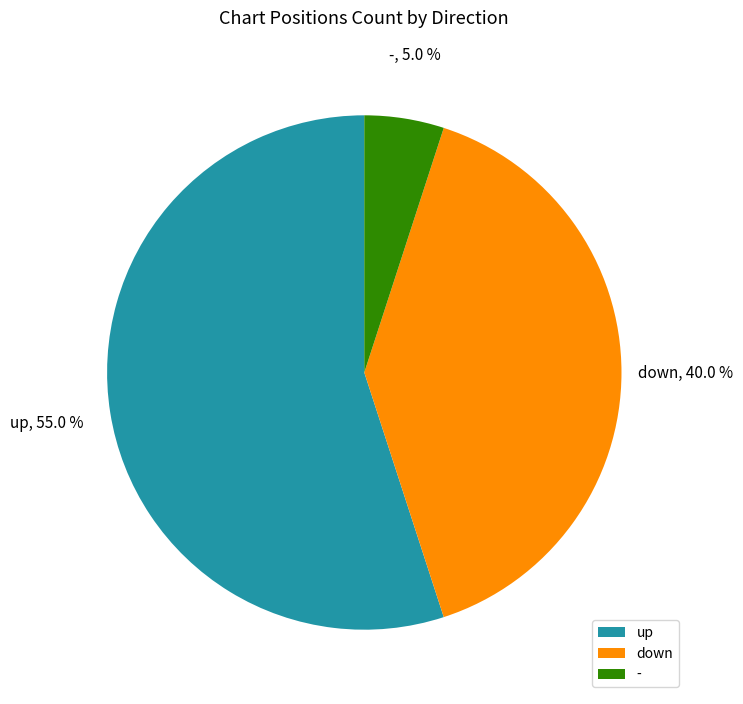

To the nearest percent, what is the combined percentage of up and down?

95%